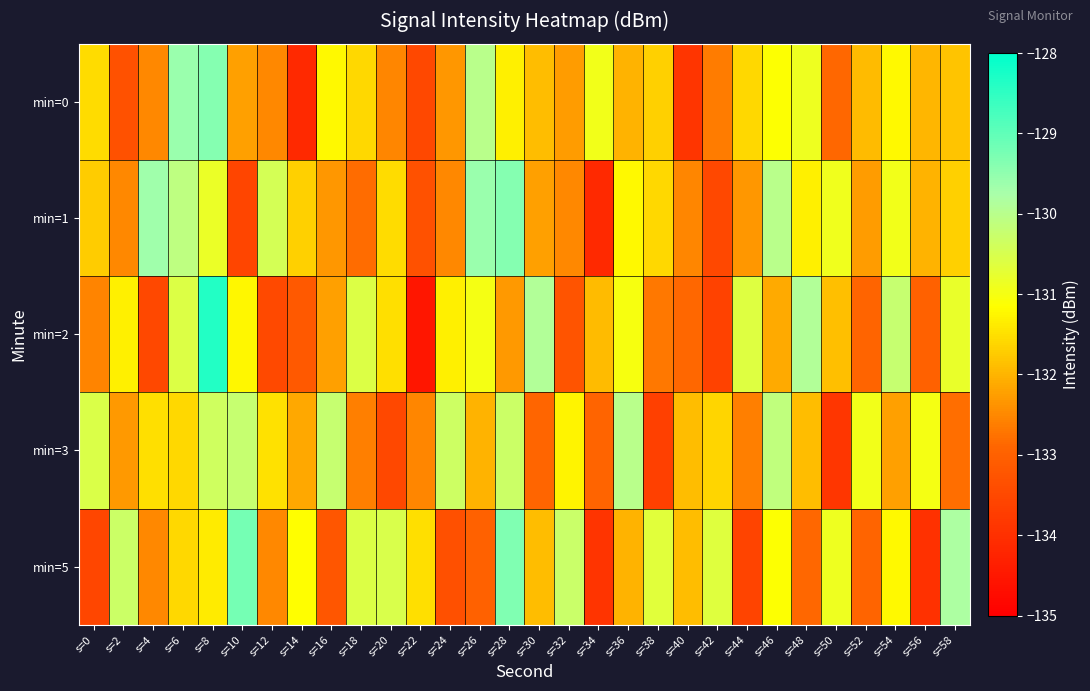

Rank the series by their maximum value, from highest to lowest.

min=2, min=5, min=0, min=1, min=3